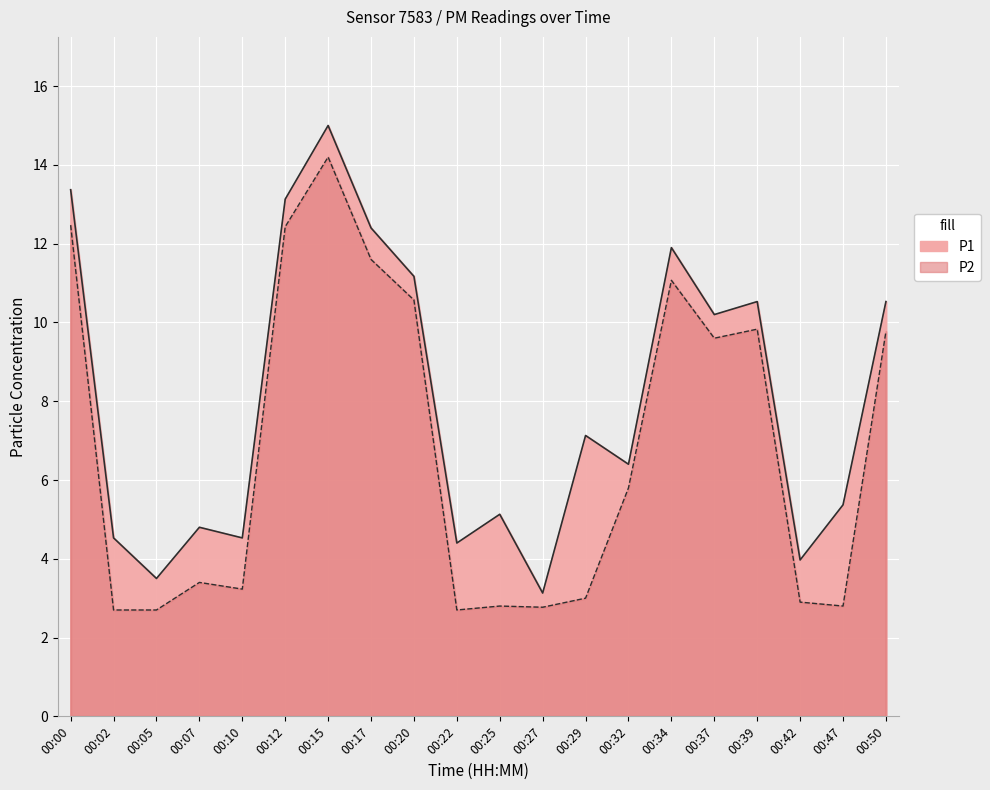

List the series in order of their peak value, lowest first.

P2, P1